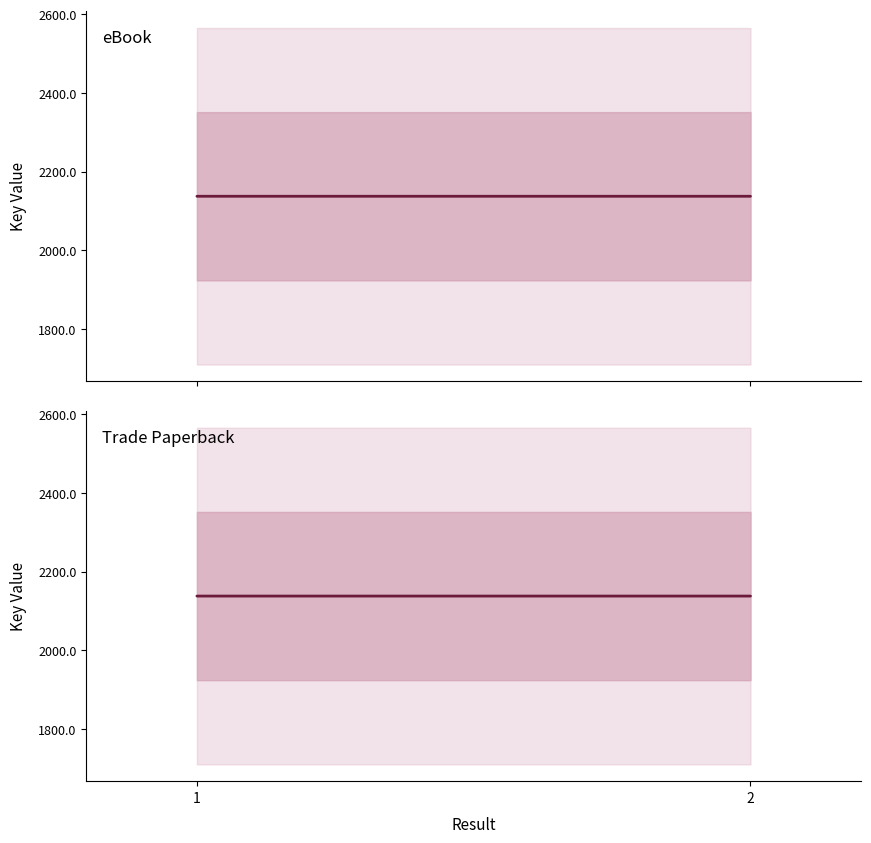

At which label does eBook reach its peak?

2